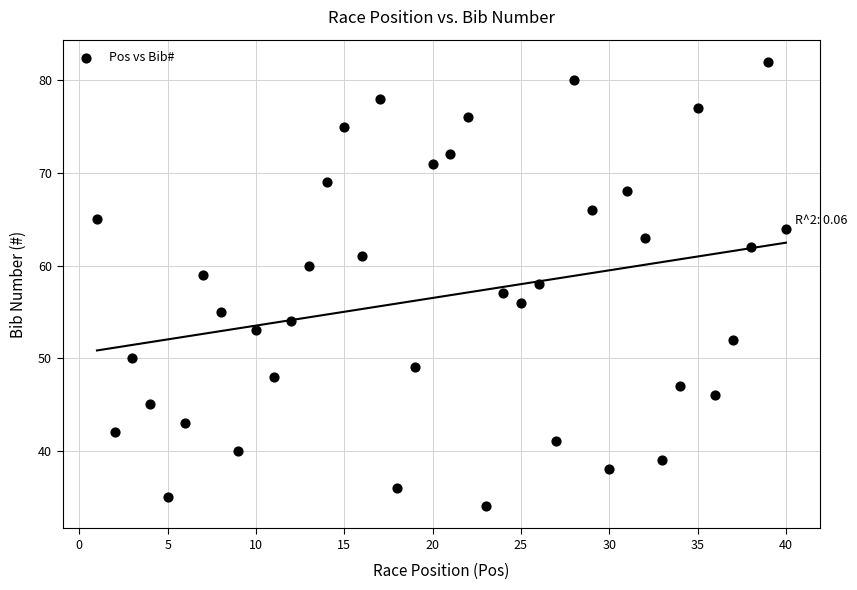

What is the range of Y values (max minus min)?

48